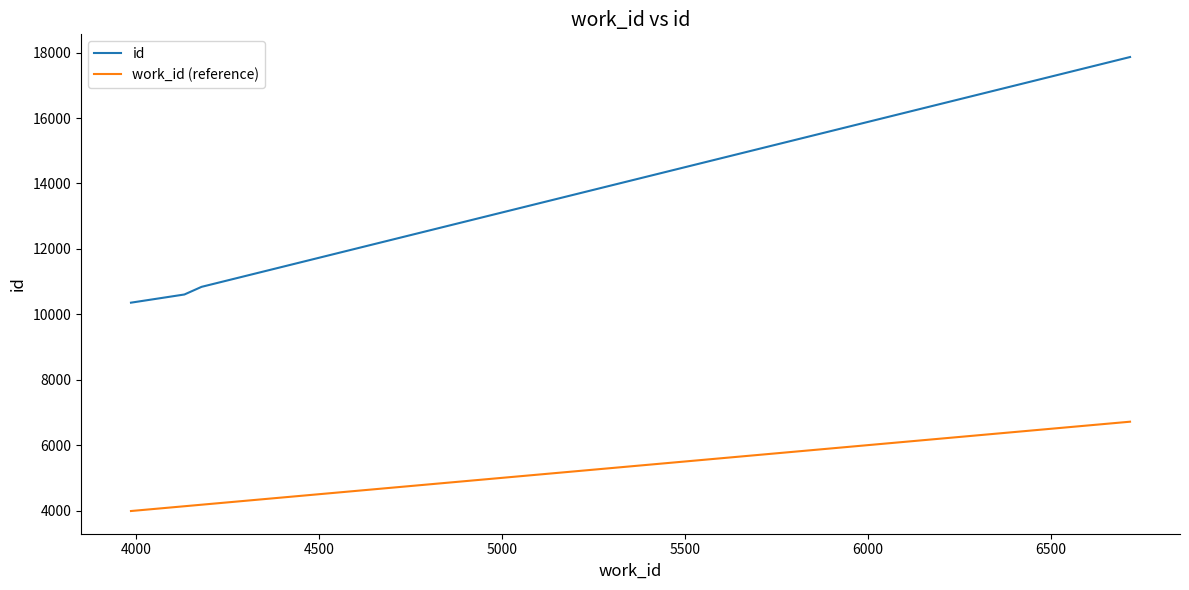

What is the maximum value shown in the chart?

17866